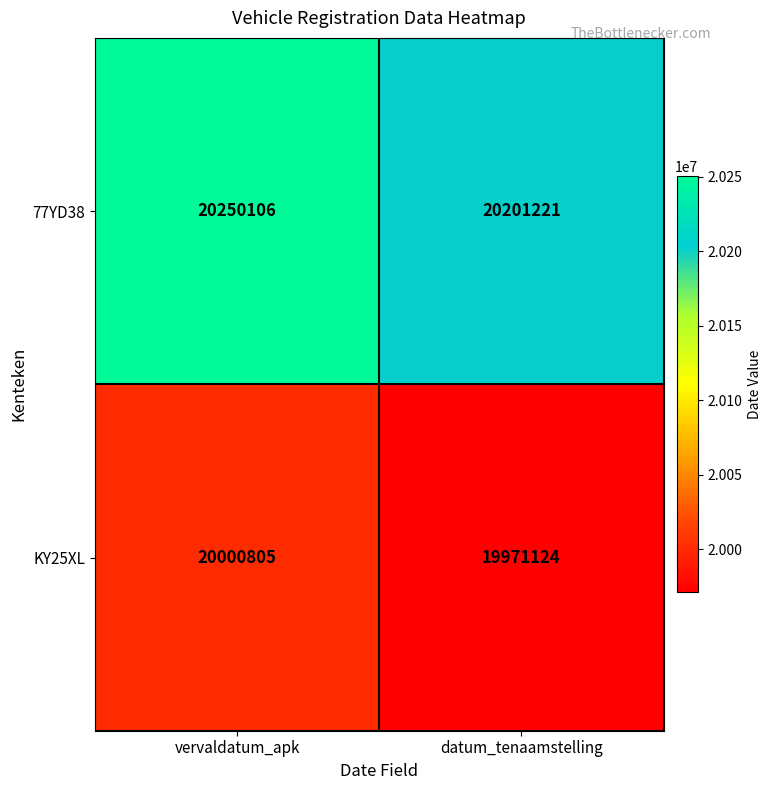

Reading right to left, transcribe all the data shown in this chart.

77YD38: 20201221	20250106
KY25XL: 19971124	20000805